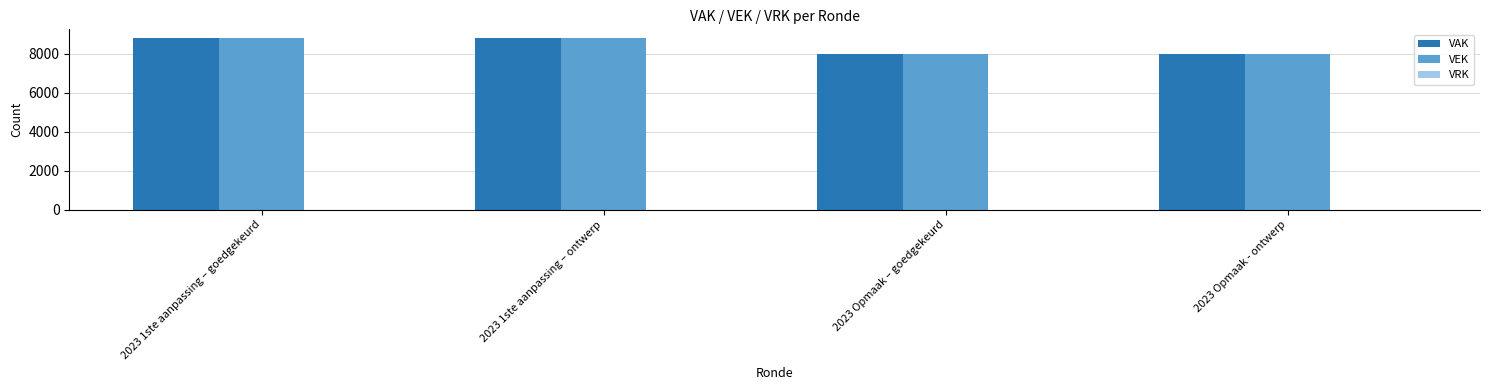

How many data points in VEK are less than 8800?

2